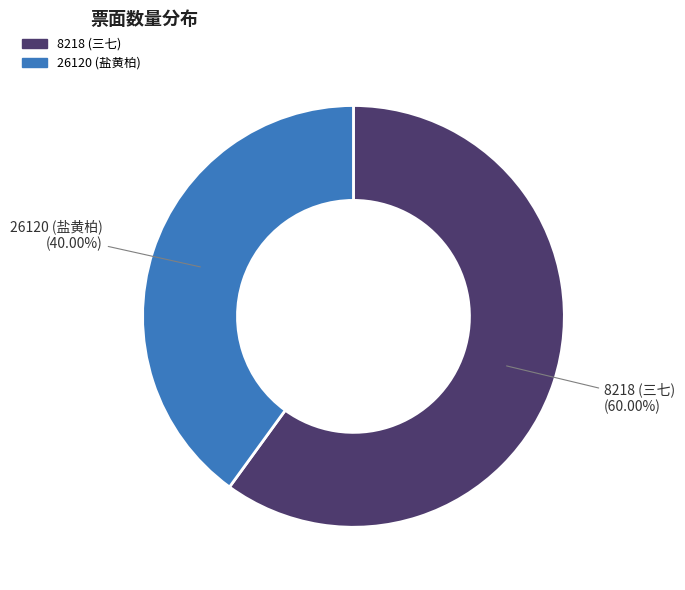

True or false: 26120 (盐黄柏) accounts for 40% of the total.

True